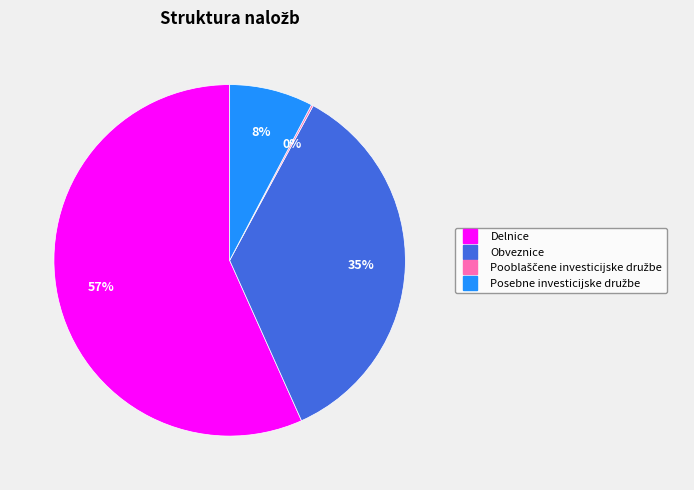

To the nearest percent, what percentage of the pie is Obveznice?

35%